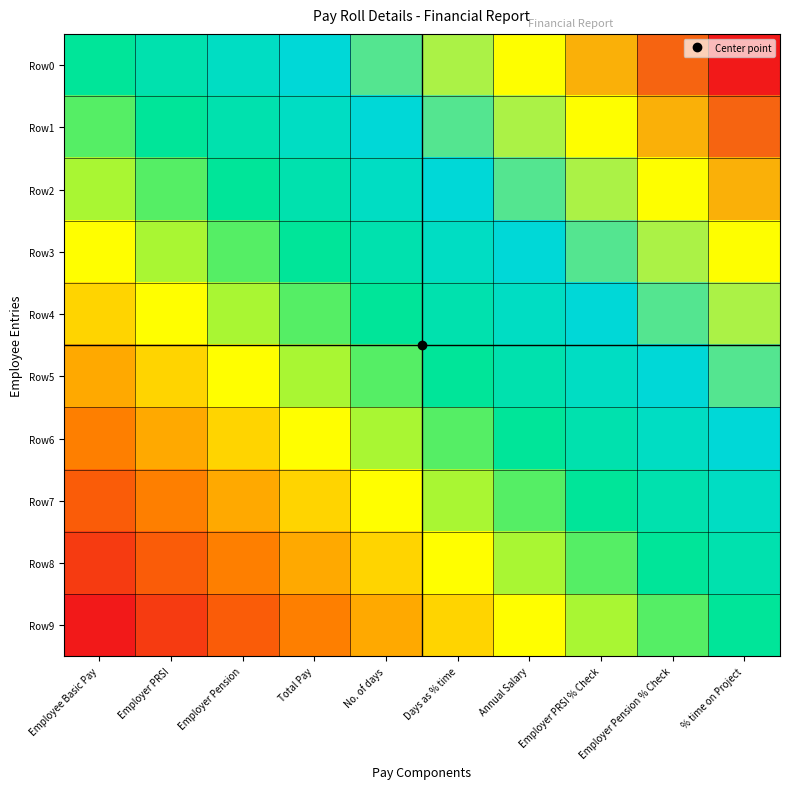

How many data points does each series have?

10